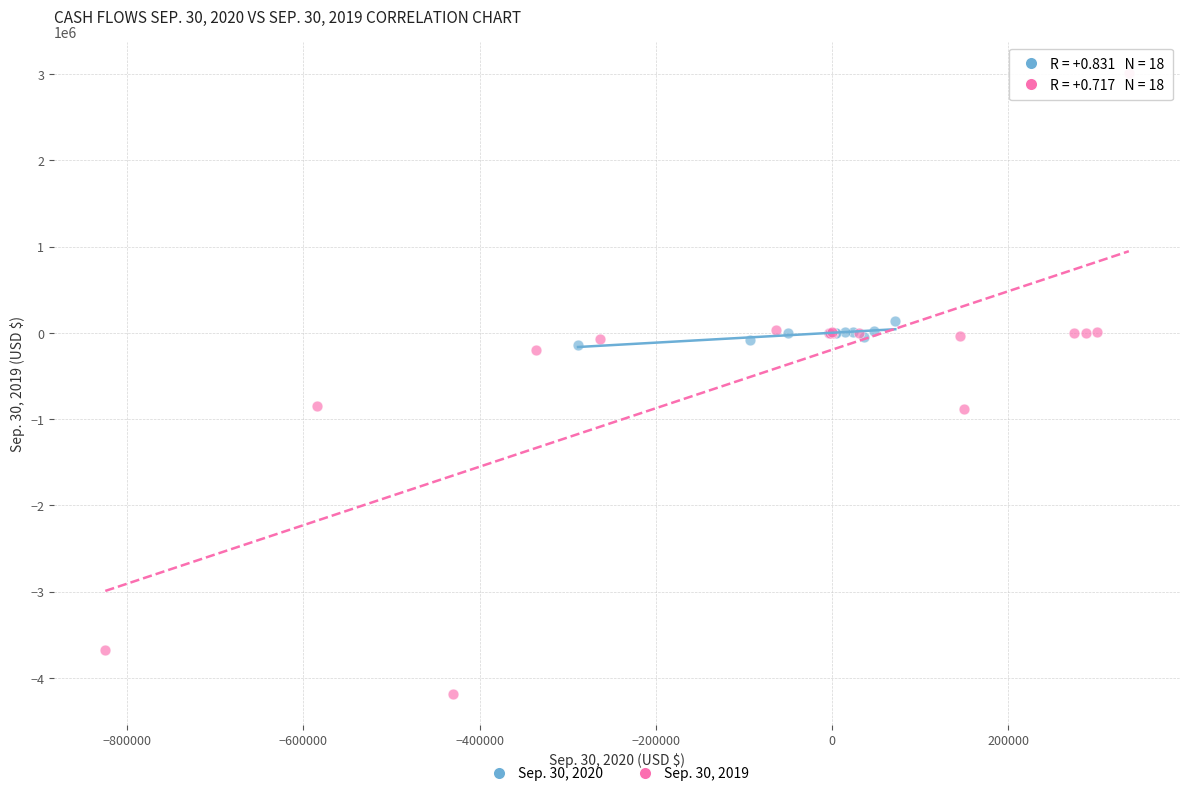

Which series contains the lowest Y value?

Sep. 30, 2019